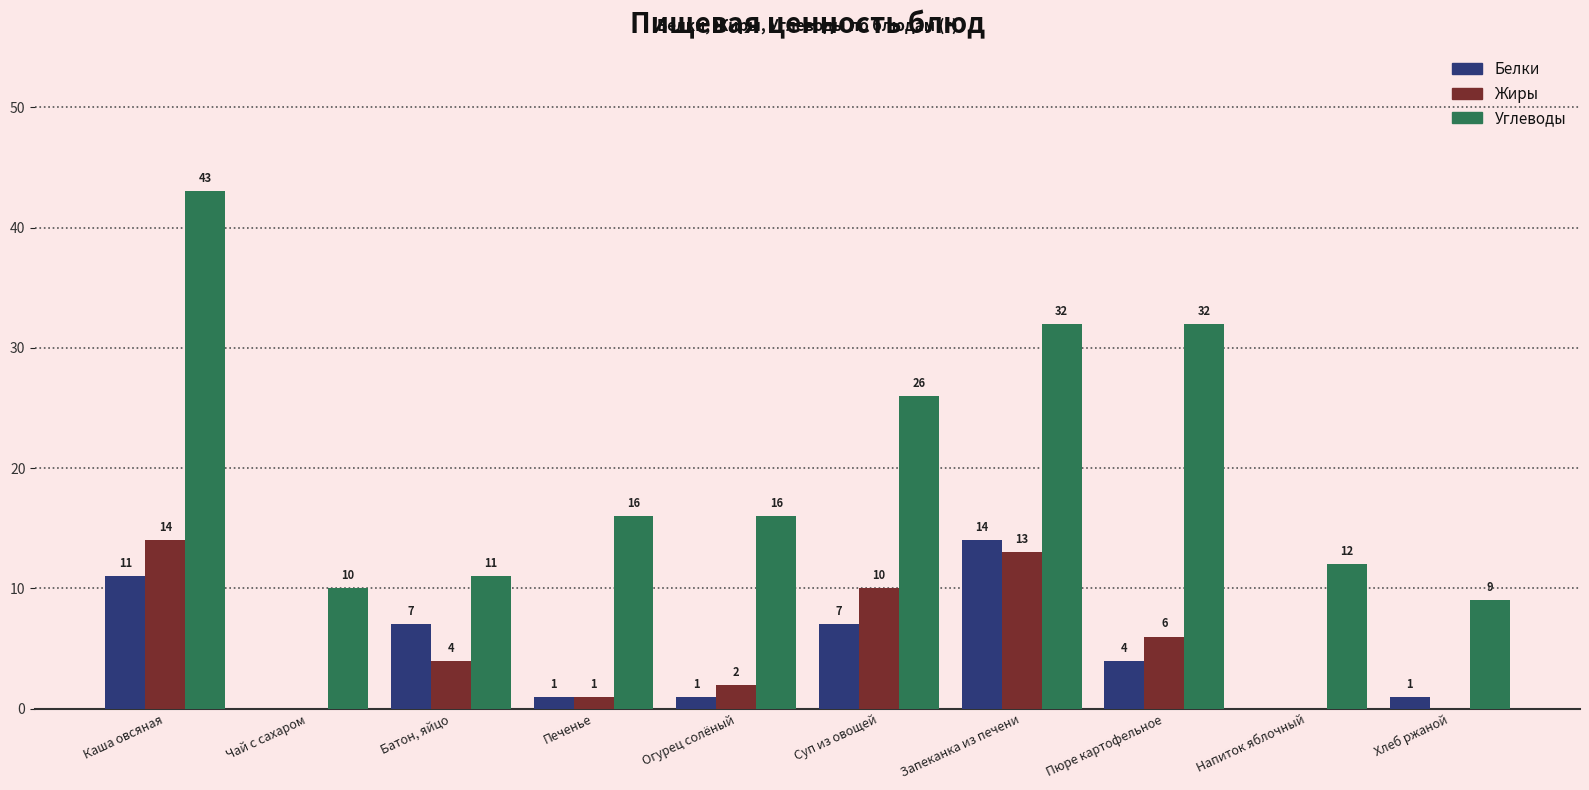

What is the maximum value for Жиры?

14